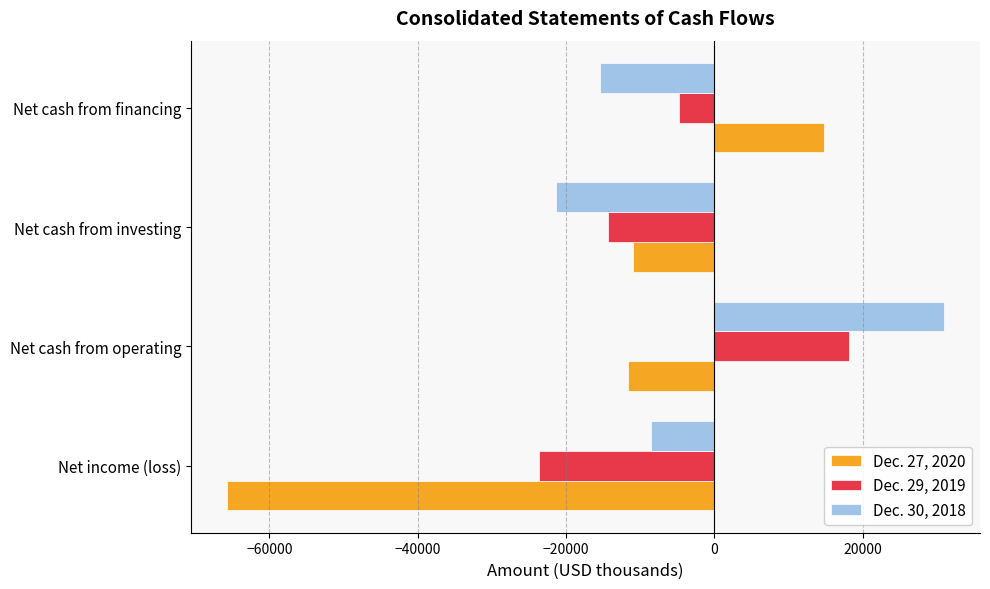

What is the average value of the Dec. 29, 2019 series?

-6138